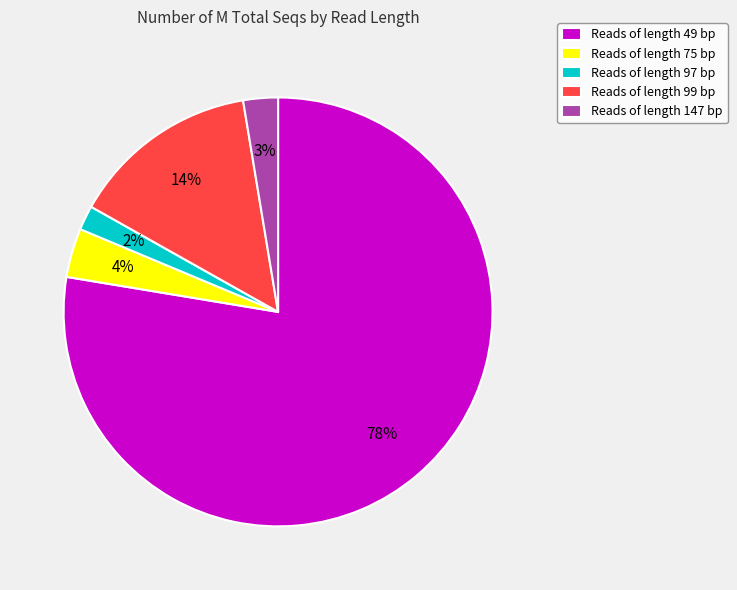

What is the smallest slice in the pie chart?

Reads of length 97 bp